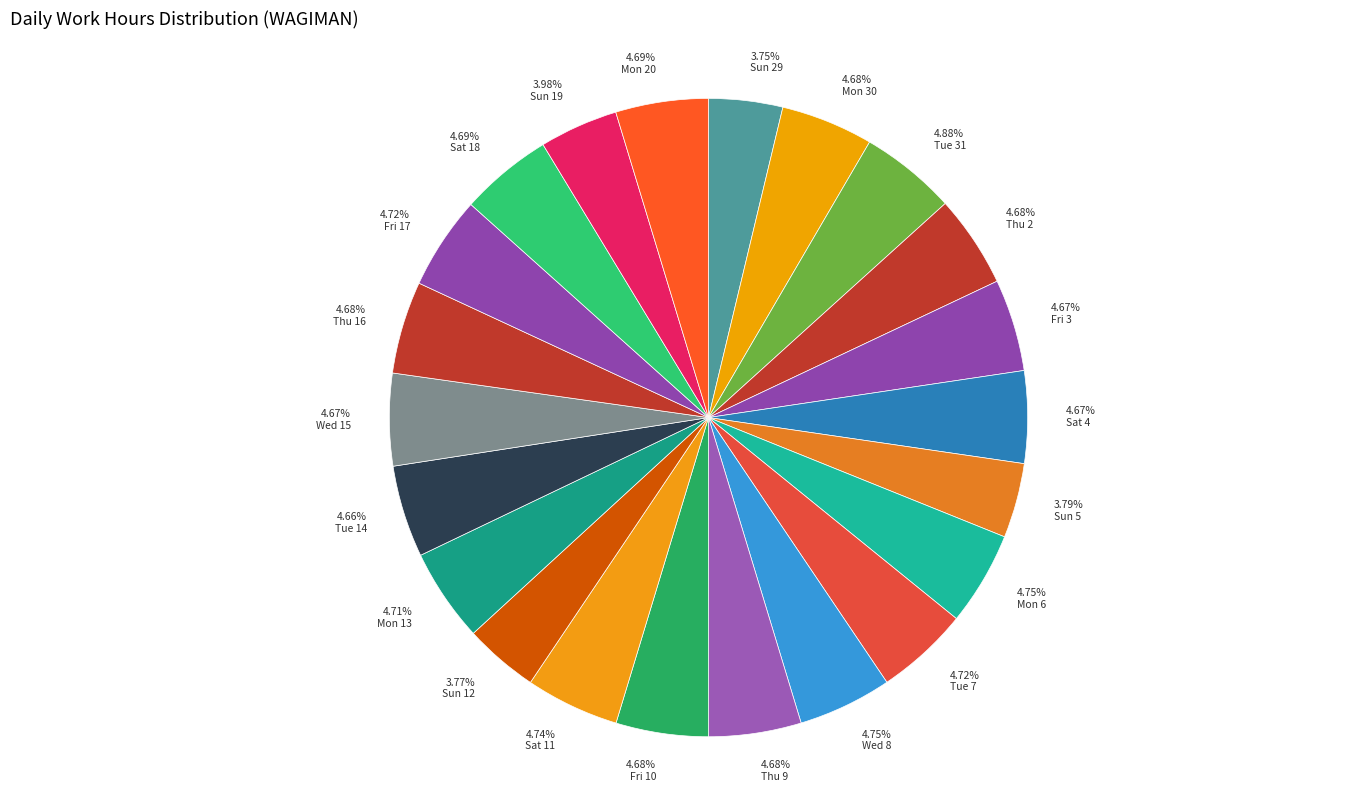

Approximately how many times larger is the value at 4.68% Mon 30 compared to 4.71% Mon 13?

1.0